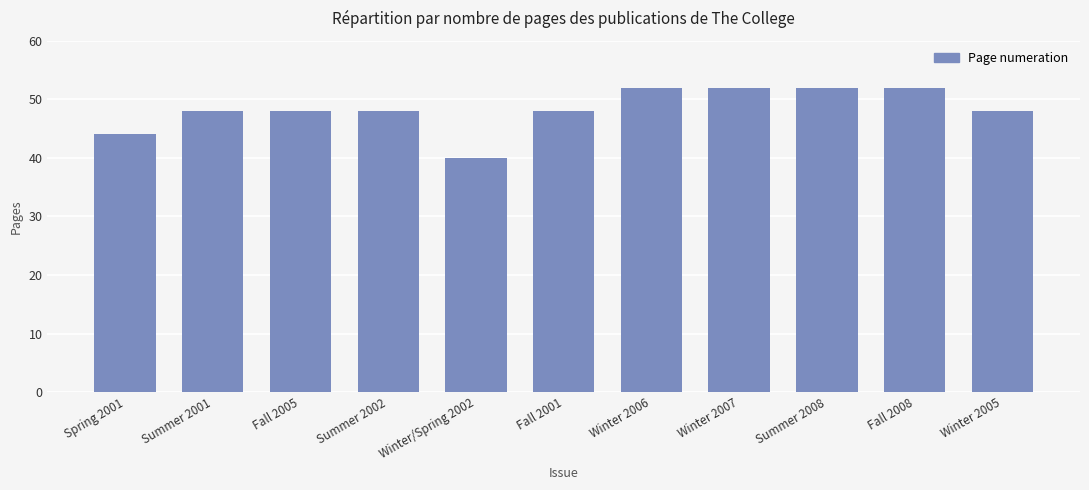

Which label corresponds to the smallest value in the chart?

Winter/Spring 2002